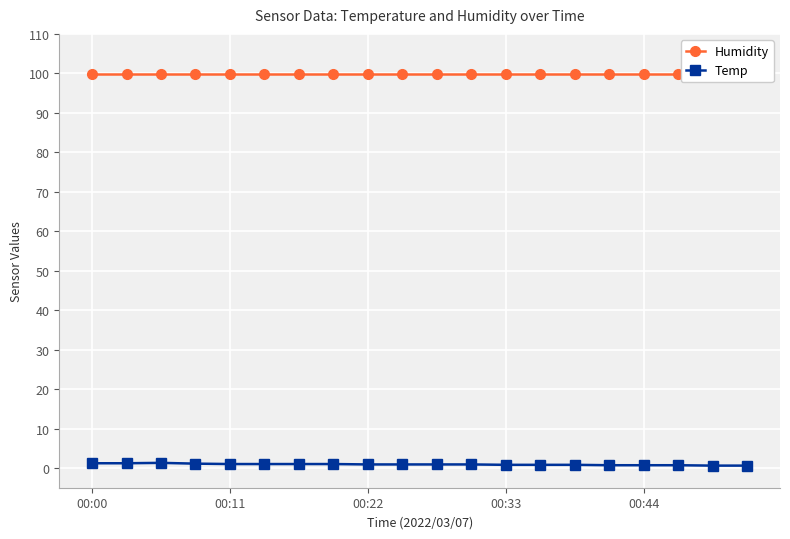

What position from the right is 00:22?

12